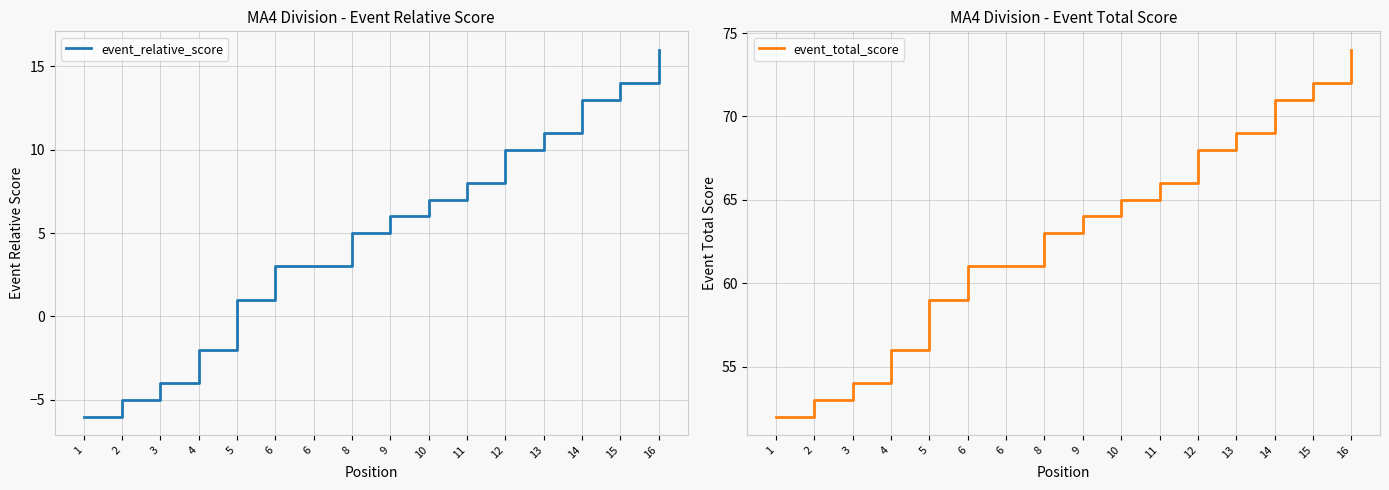

What is the difference between the maximum and minimum values in the event_total_score series?

22